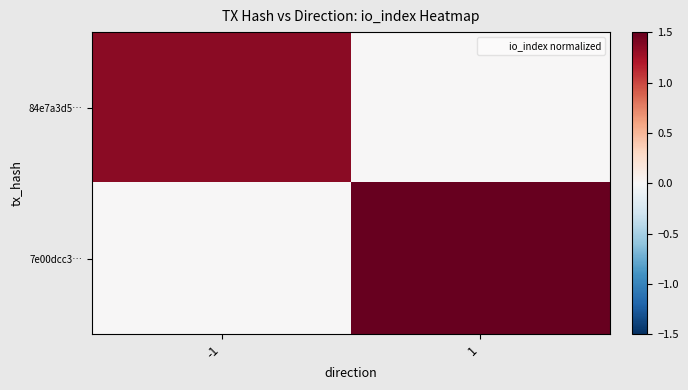

Reading right to left, transcribe all the data shown in this chart.

84e7a3d5…: 1=0.0	-1=1.4
7e00dcc3…: 1=1.5	-1=0.0